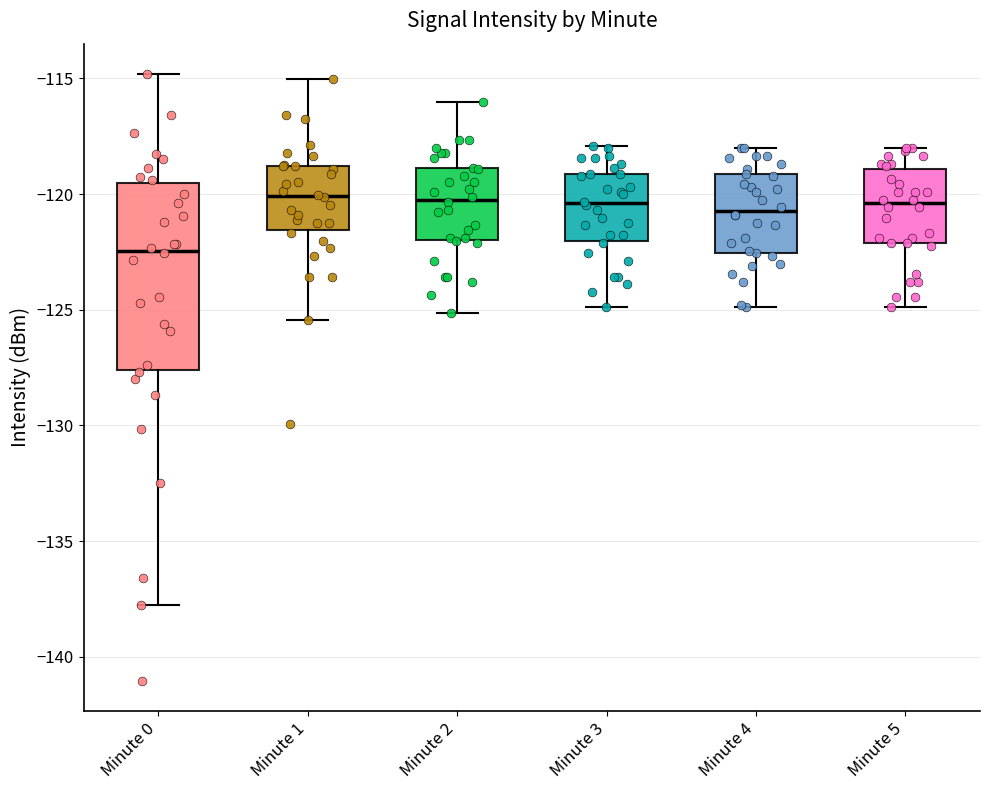

Comparing the boxes themselves (not the whiskers), which one is the tallest?

Minute 0